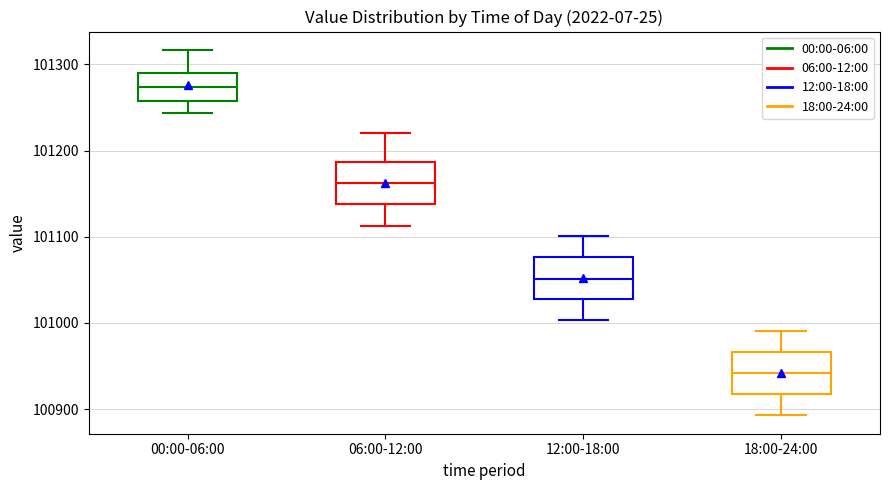

Reading left to right, read every box against the y-axis: the position of its median line, the range the box covers, and the ends of its whiskers. The values are not printed on the chart, so give them approximately, as read against the axis.

00:00-06:00: median 101270, box 101260 to 101290, whiskers 101240 to 101320
06:00-12:00: median 101160, box 101140 to 101190, whiskers 101110 to 101220
12:00-18:00: median 101050, box 101030 to 101080, whiskers 101000 to 101100
18:00-24:00: median 100940, box 100920 to 100970, whiskers 100890 to 100990